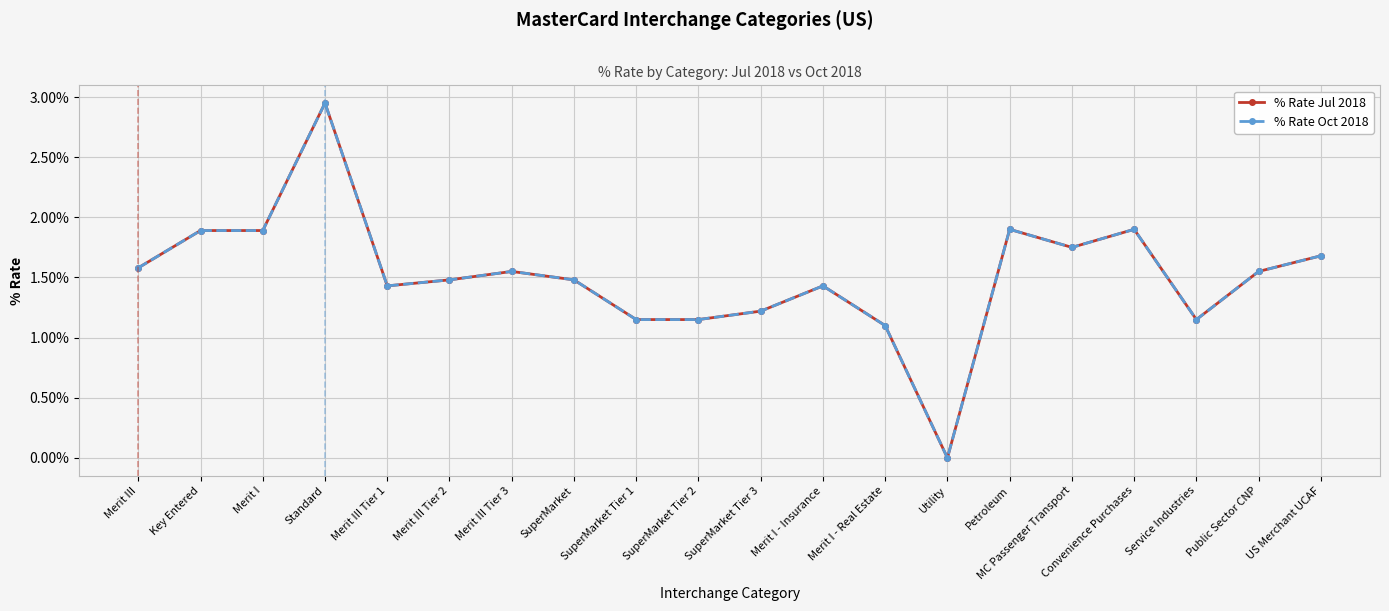

True or false: % Rate Jul 2018 and % Rate Oct 2018 intersect in this chart.

False